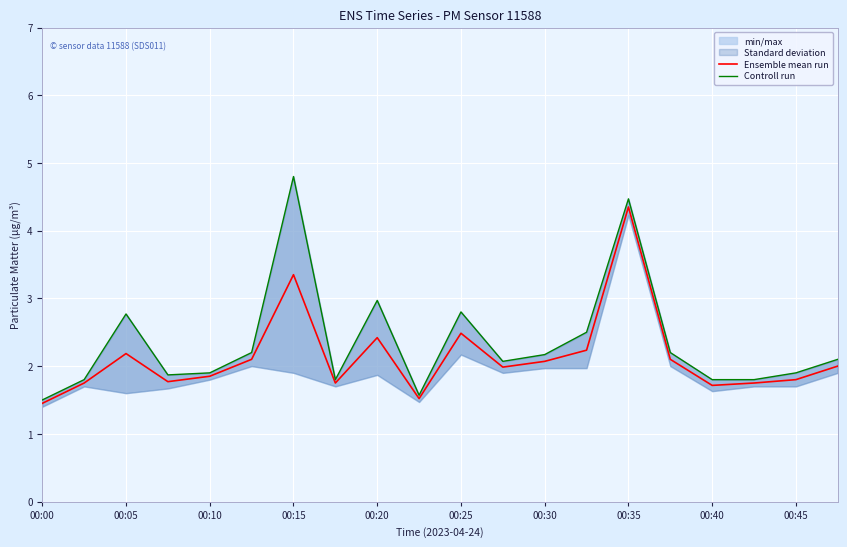

True or false: Ensemble mean run and Controll run intersect in this chart.

False